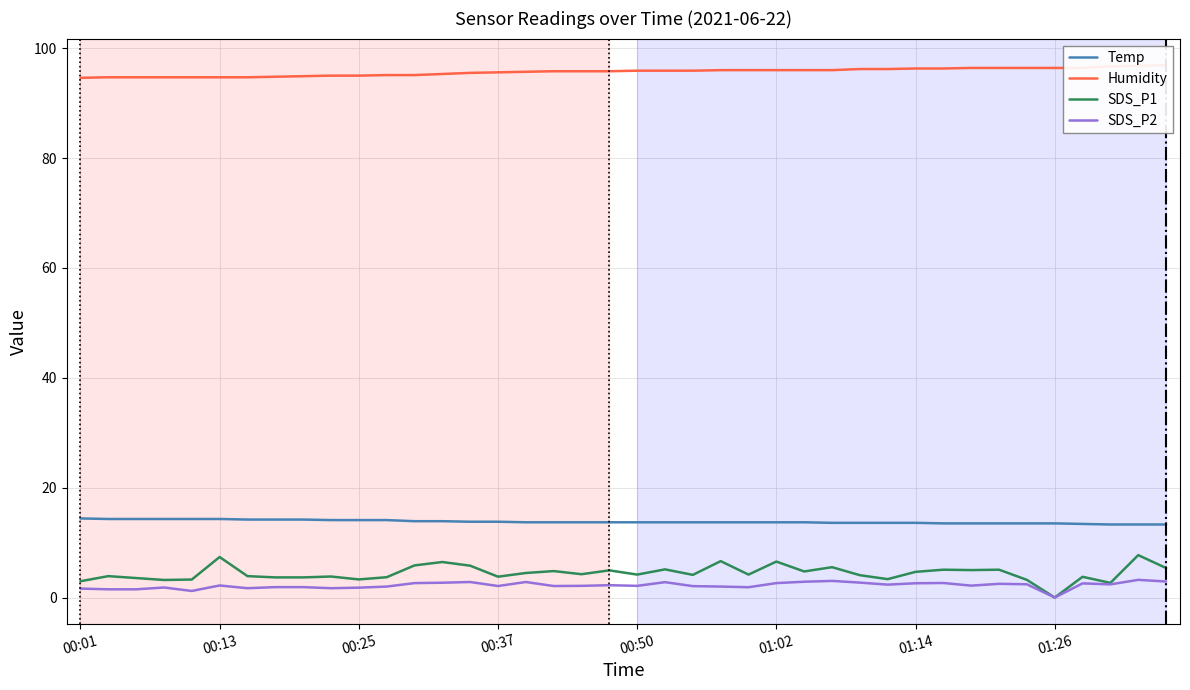

What is the maximum value for SDS_P2?

3.2